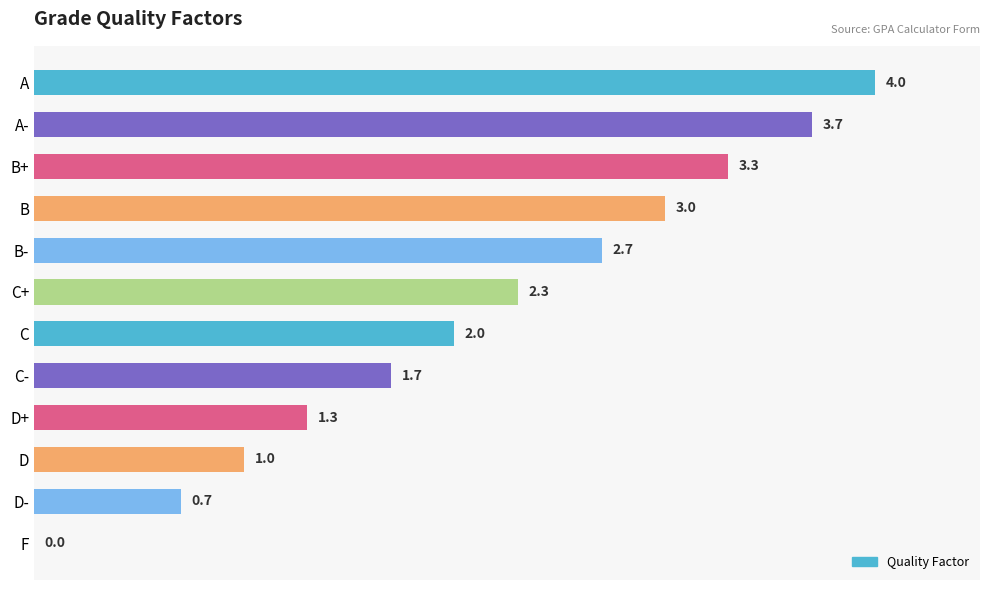

The chart shows a value of 1.0 at D. True or false?

True